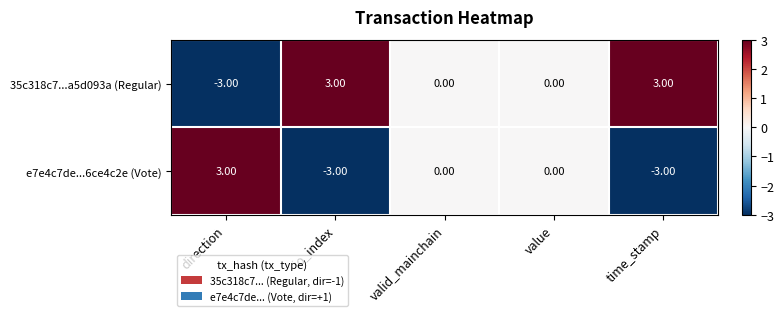

Rank the series by their average value, from highest to lowest.

35c318c7...a5d093a (Regular), e7e4c7de...6ce4c2e (Vote)